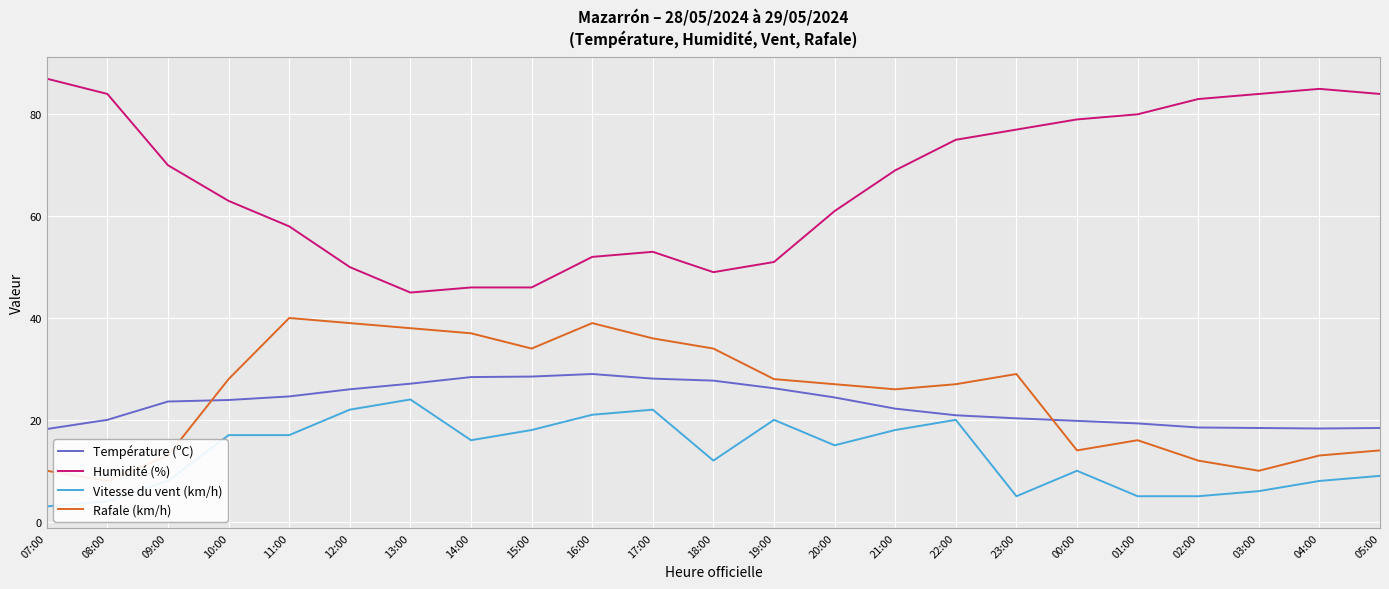

How many values in the Rafale (km/h) series exceed 27?

11